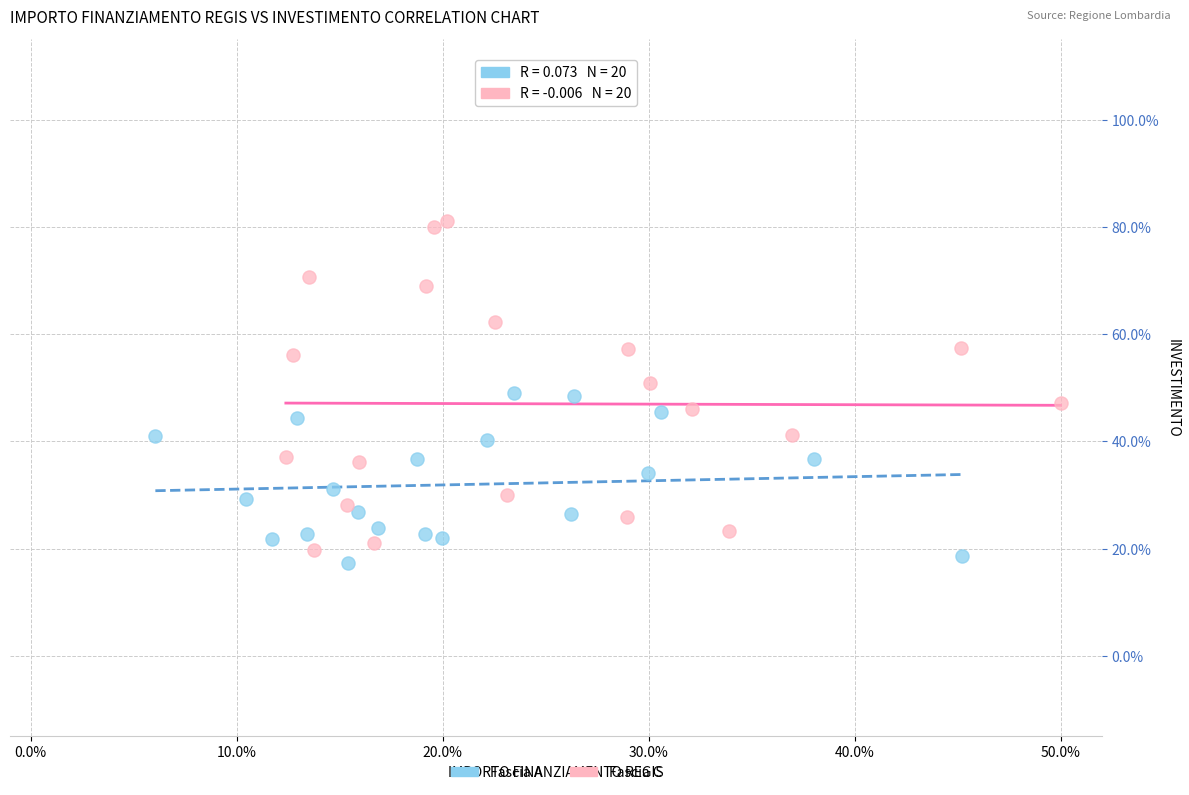

Which series contains the lowest Y value?

Fascia A